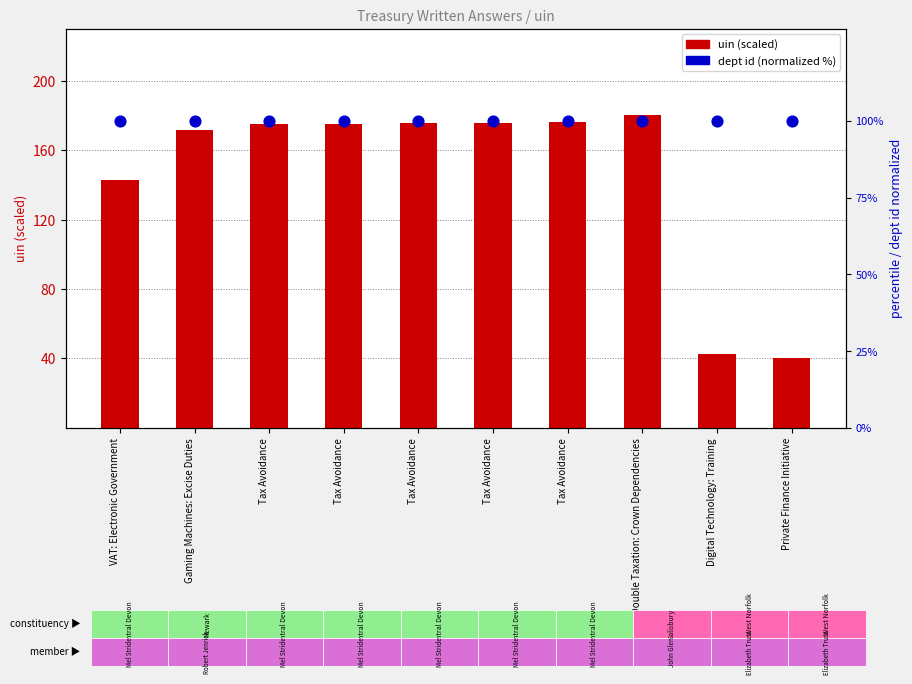

At which category is the sum across all series the highest?

Double Taxation: Crown Dependencies